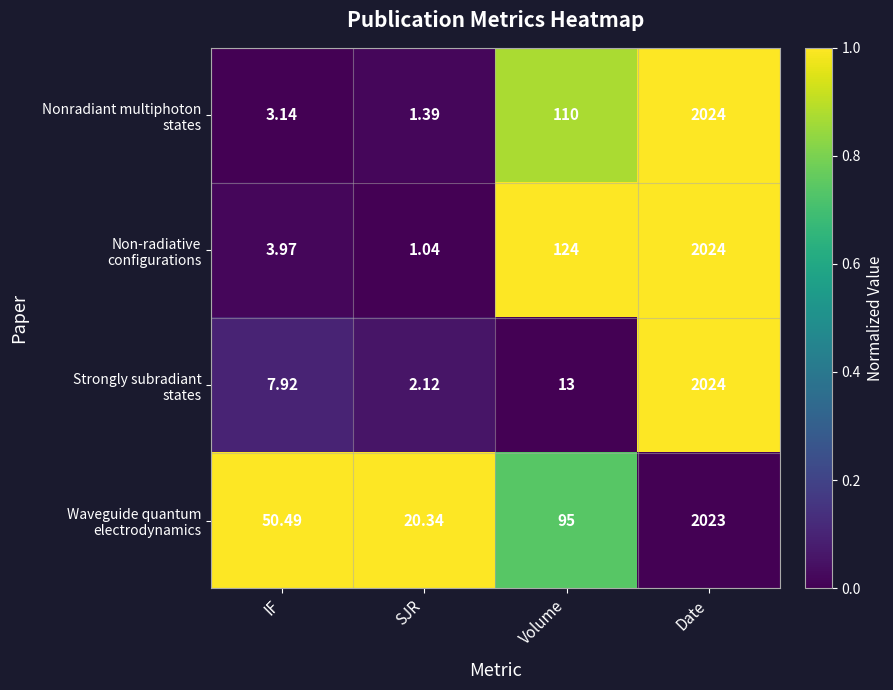

At which category is the sum across all series the highest?

Date